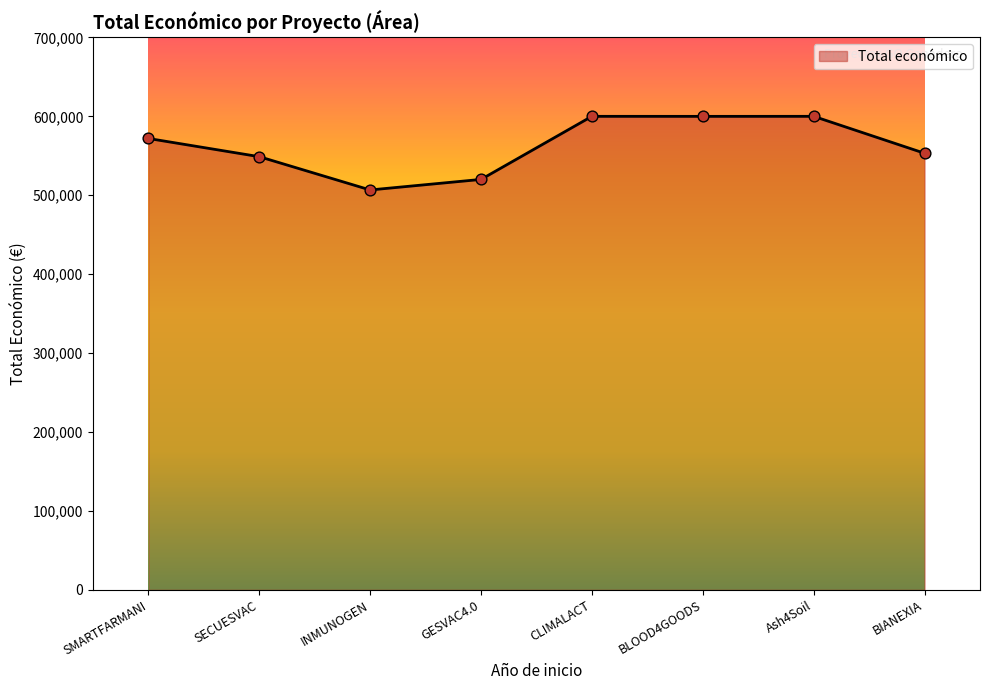

What is the ratio of the value at SECUESVAC to the value at INMUNOGEN?

1.1